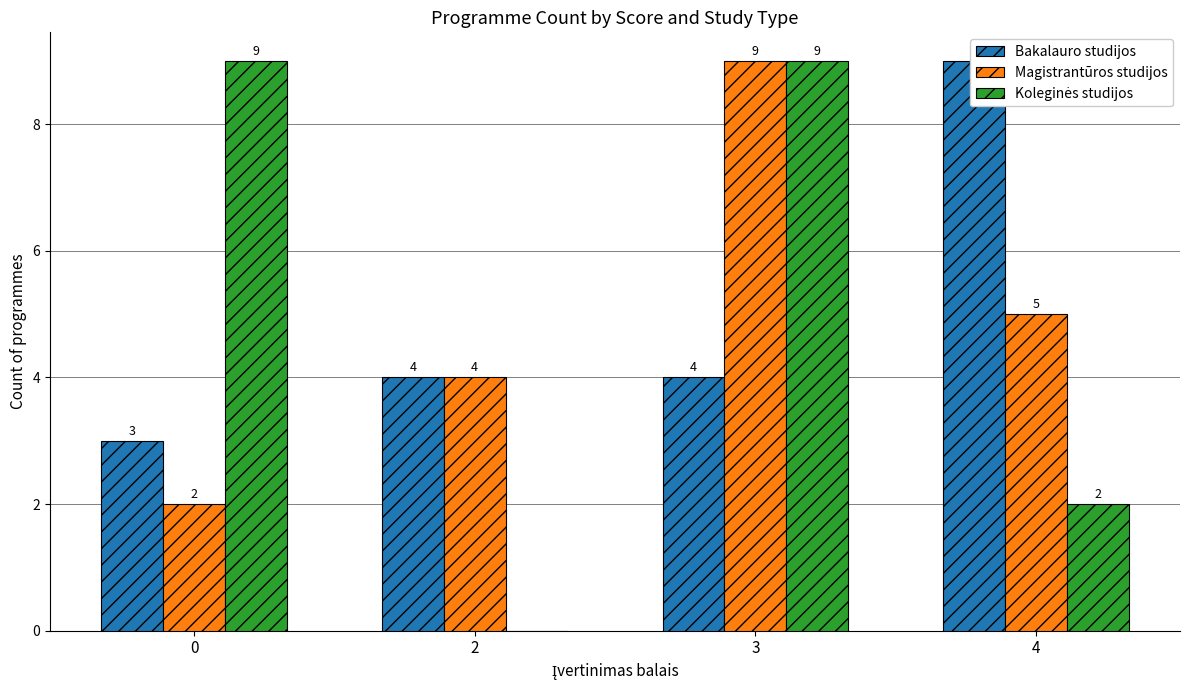

What is the difference between the maximum and minimum values in the Koleginės studijos series?

9